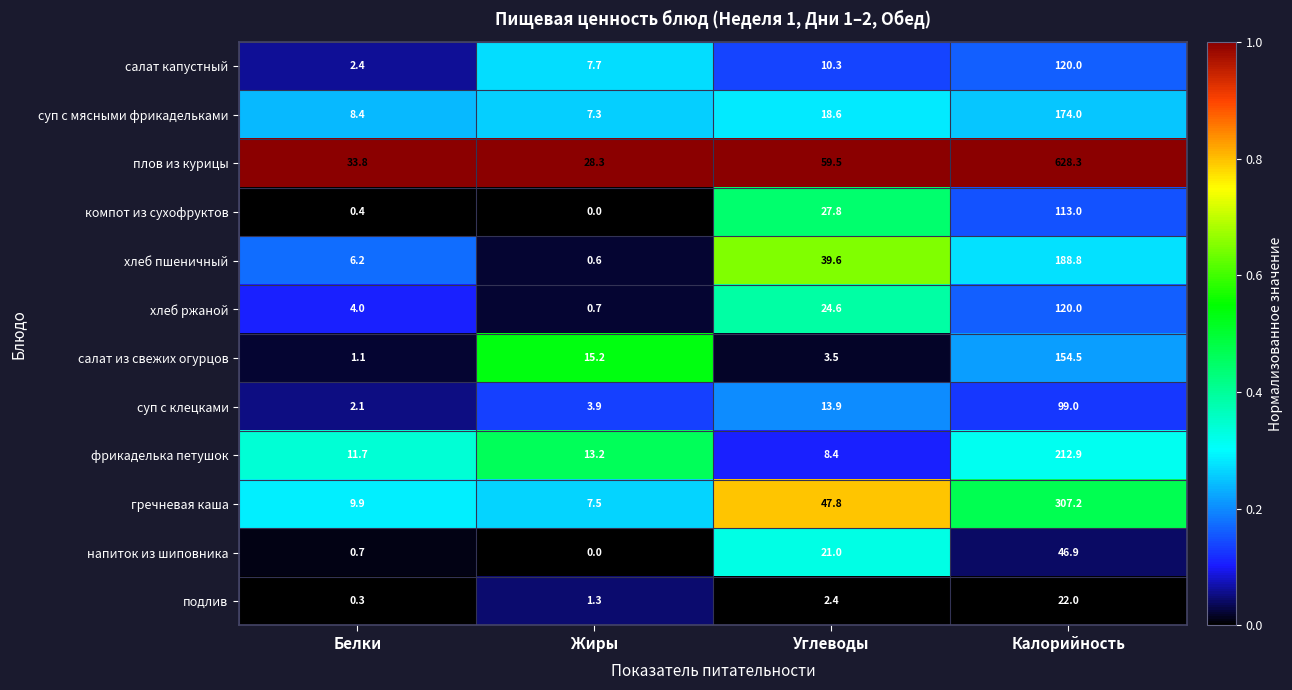

The value of фрикаделька петушок at Жиры is 13.2. True or false?

True